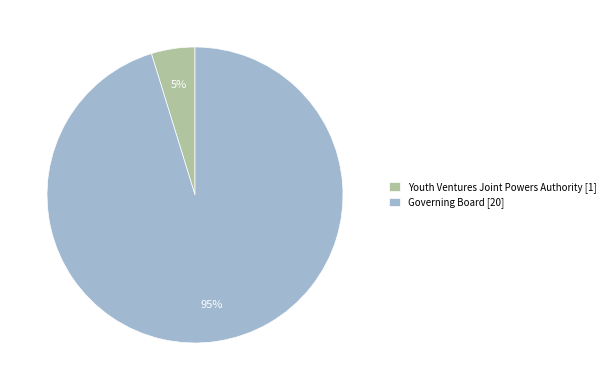

Do Youth Ventures Joint Powers Authority and Governing Board together represent more than half of the pie?

Yes